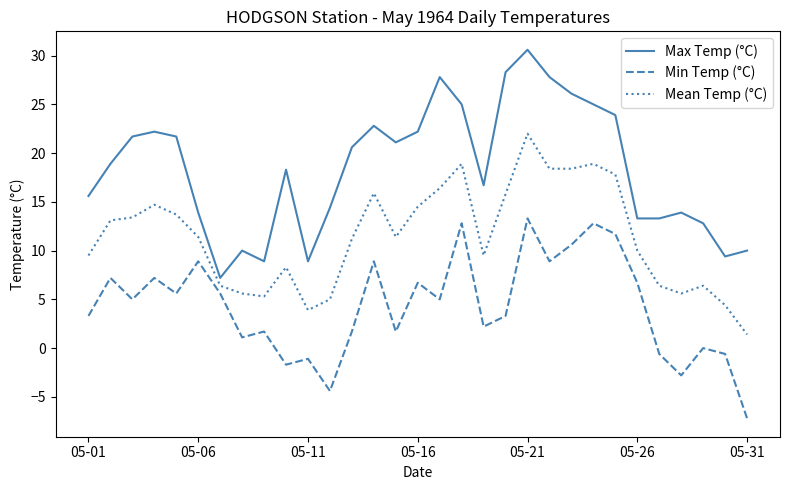

What is the maximum value shown in the chart?

30.6